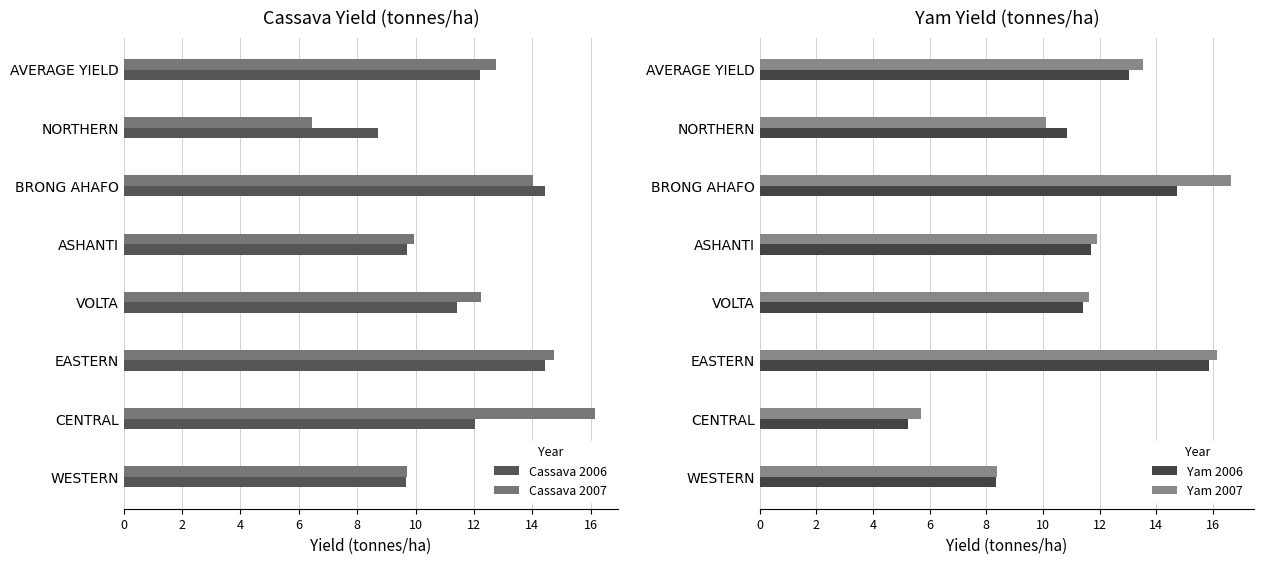

How many groups of bars are there?

8